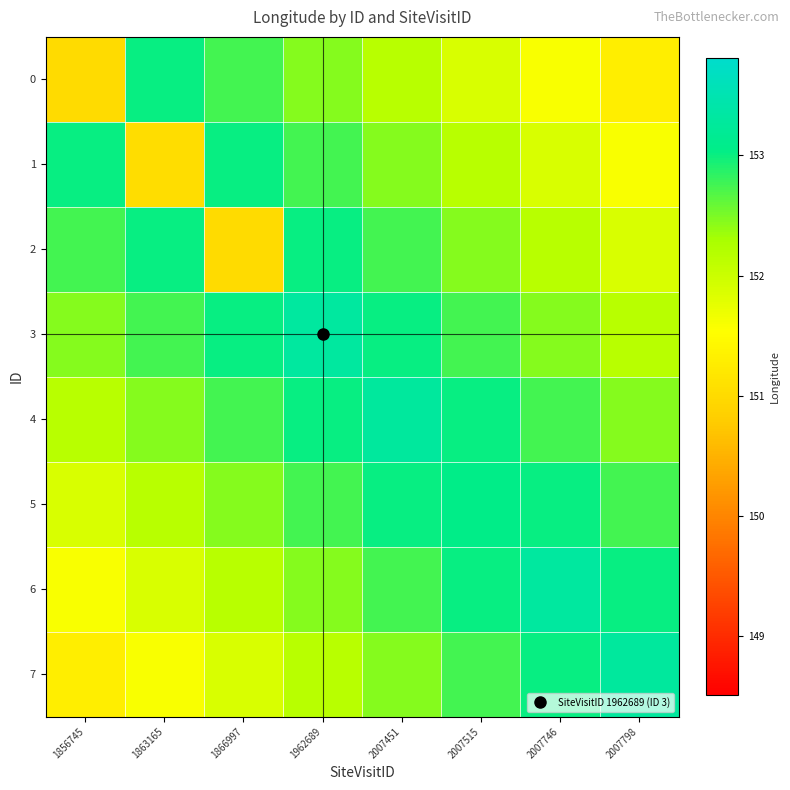

Reading right to left, list all the values displayed in this chart.

0: 2007798=151.3	2007746=151.6	2007515=151.9	2007451=152.2	1962689=152.4	1866997=152.7	1863165=153.0	1856745=151.0
1: 2007798=151.6	2007746=151.9	2007515=152.2	2007451=152.4	1962689=152.7	1866997=153.0	1863165=151.0	1856745=153.0
2: 2007798=151.9	2007746=152.2	2007515=152.4	2007451=152.7	1962689=153.0	1866997=151.0	1863165=153.0	1856745=152.7
3: 2007798=152.2	2007746=152.4	2007515=152.7	2007451=153.0	1962689=153.3	1866997=153.0	1863165=152.7	1856745=152.4
4: 2007798=152.4	2007746=152.7	2007515=153.0	2007451=153.3	1962689=153.0	1866997=152.7	1863165=152.4	1856745=152.2
5: 2007798=152.7	2007746=153.0	2007515=153.0	2007451=153.0	1962689=152.7	1866997=152.4	1863165=152.2	1856745=151.9
6: 2007798=153.0	2007746=153.3	2007515=153.0	2007451=152.7	1962689=152.4	1866997=152.2	1863165=151.9	1856745=151.6
7: 2007798=153.3	2007746=153.0	2007515=152.7	2007451=152.4	1962689=152.2	1866997=151.9	1863165=151.6	1856745=151.3